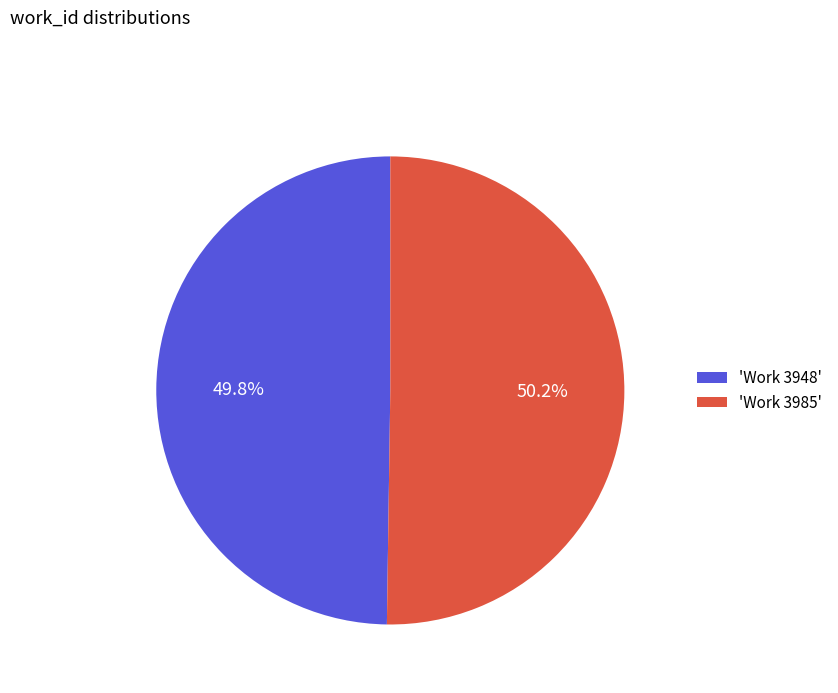

What portion of the pie excludes 'Work 3985'?

49.8%